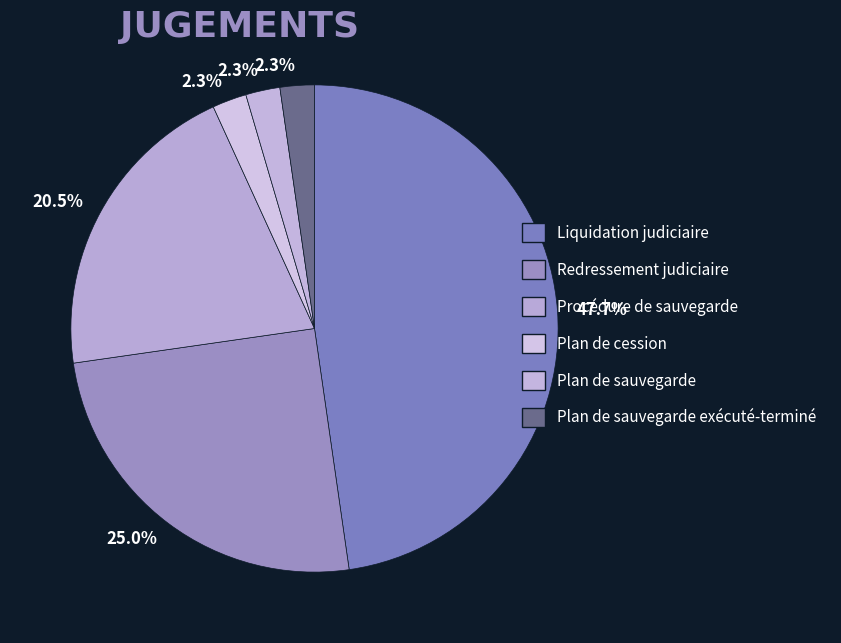

Which category has the smallest portion of the pie?

Plan de cession